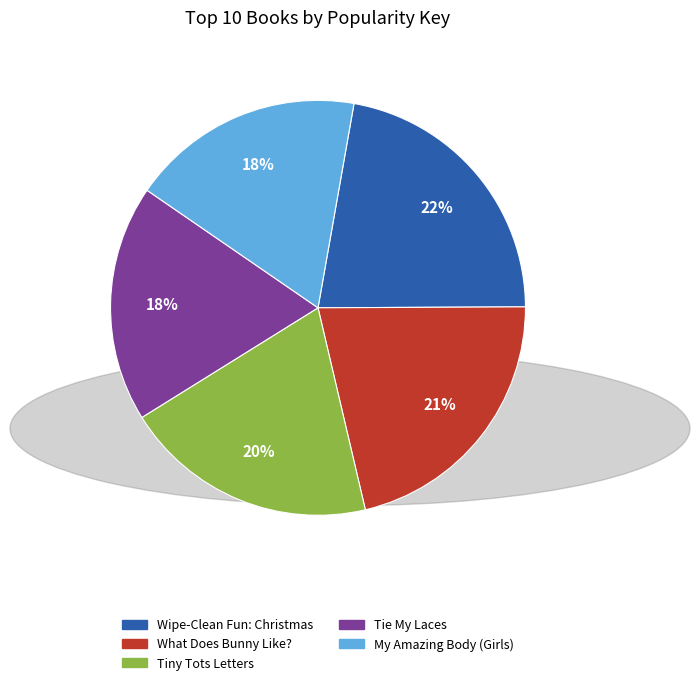

What percentage is the Tiny Tots Letters slice, to the nearest percent?

20%